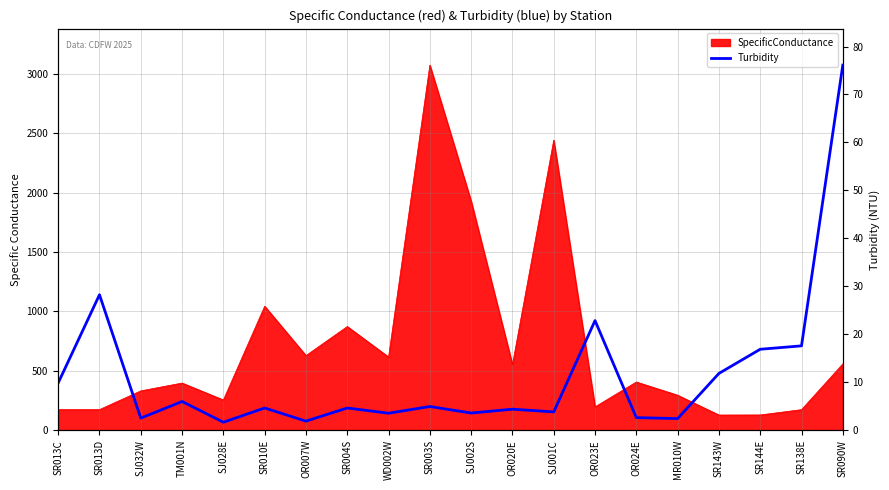

What is the change in value from WD002W to SR003S?

+1.4